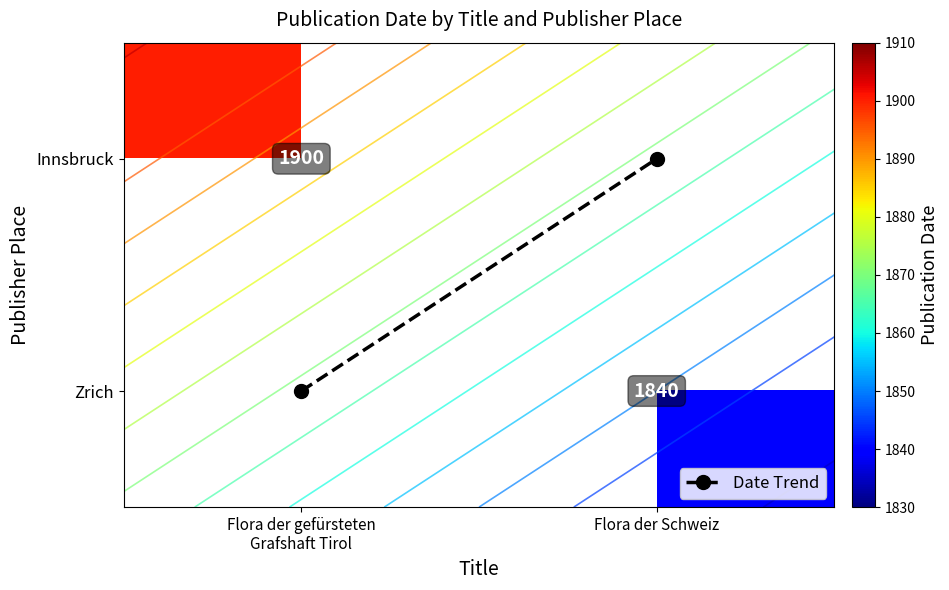

Is the value of Date Trend at Flora der Schweiz greater than the value of Innsbruck at Flora der gefürsteten Grafshaft Tirol?

No